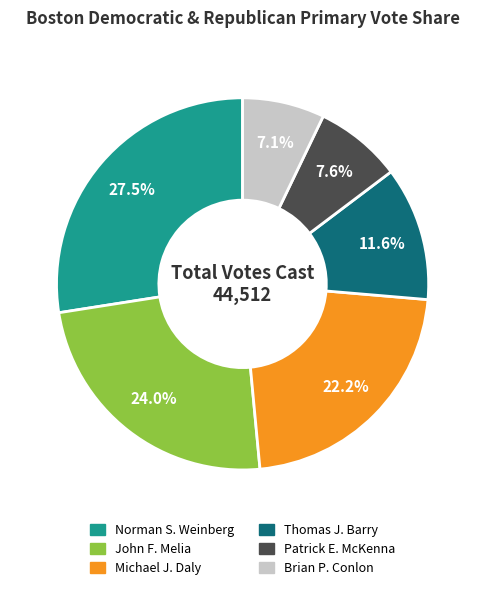

To the nearest percent, what is the average slice percentage?

17%